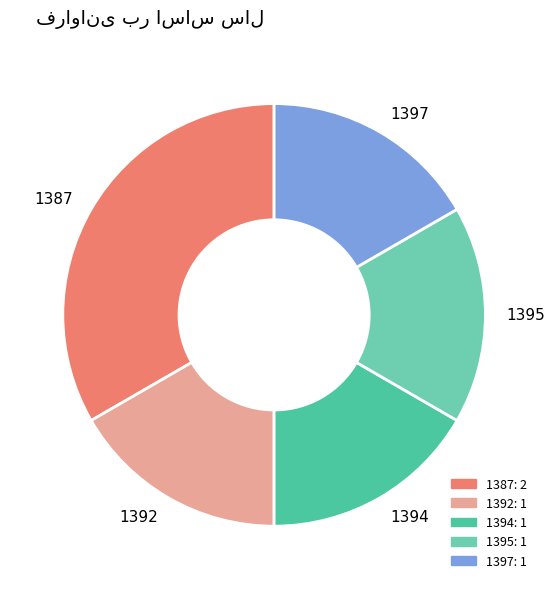

To the nearest percent, what portion does 1395 represent?

17%